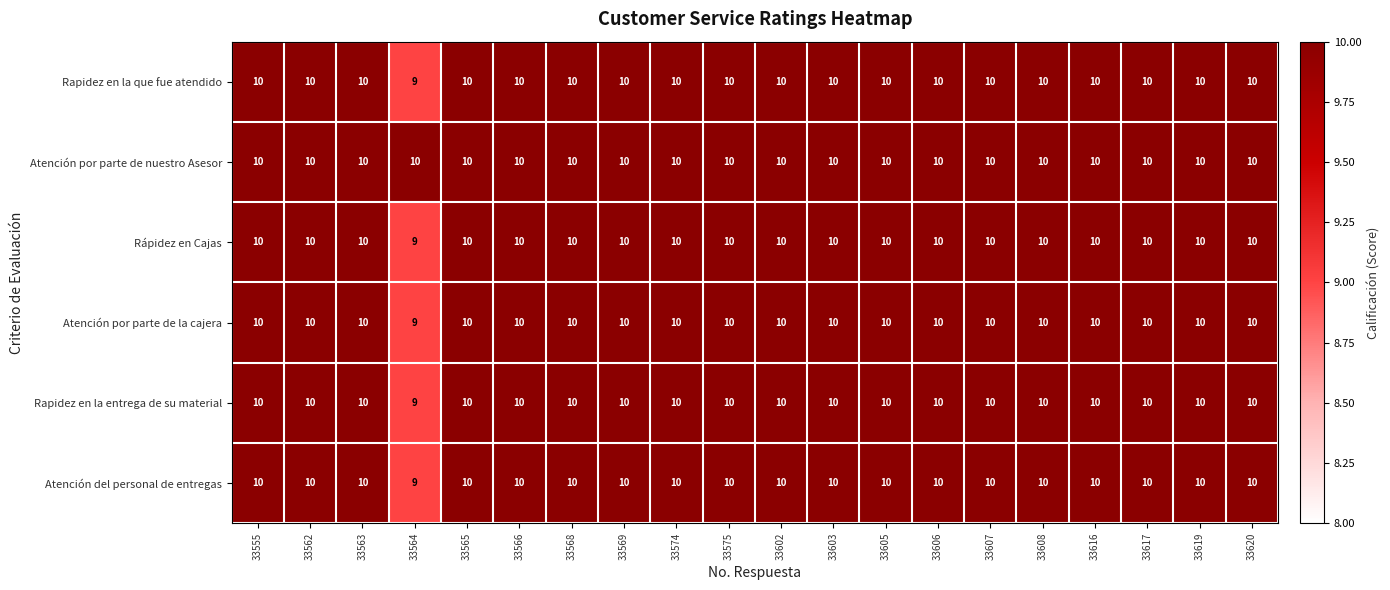

Is it true that Atención por parte de nuestro Asesor equals 7 at 33607?

False